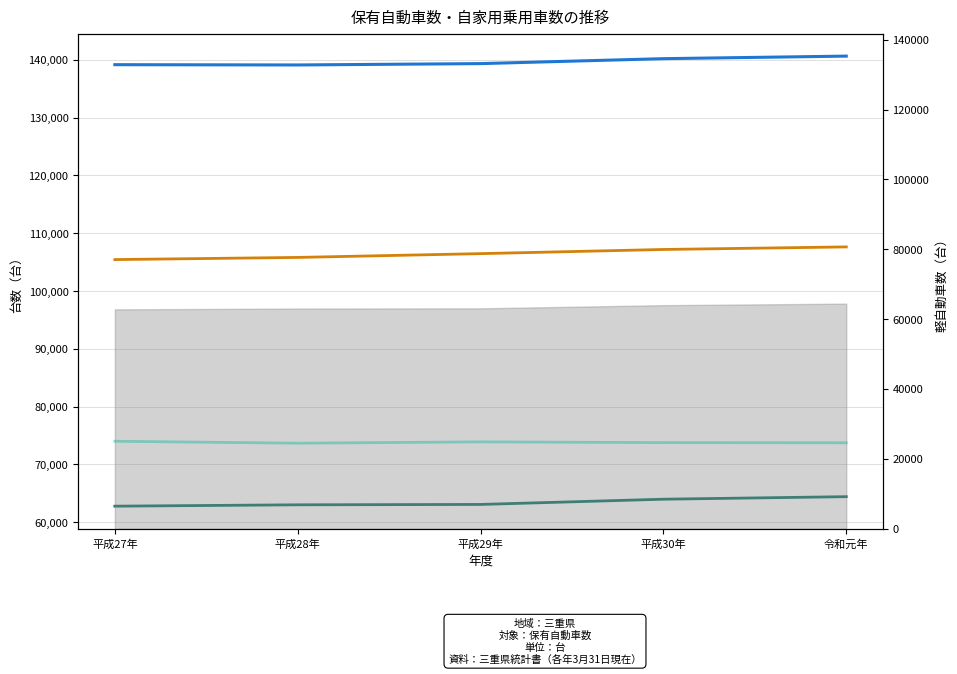

What value does the 登録車計 series have at 平成30年, to the nearest 10?

73780